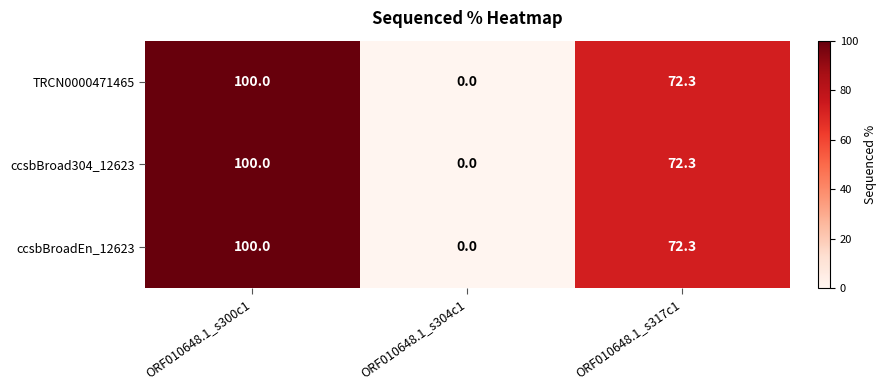

What value does the TRCN0000471465 series have at ORF010648.1_s300c1?

100.0